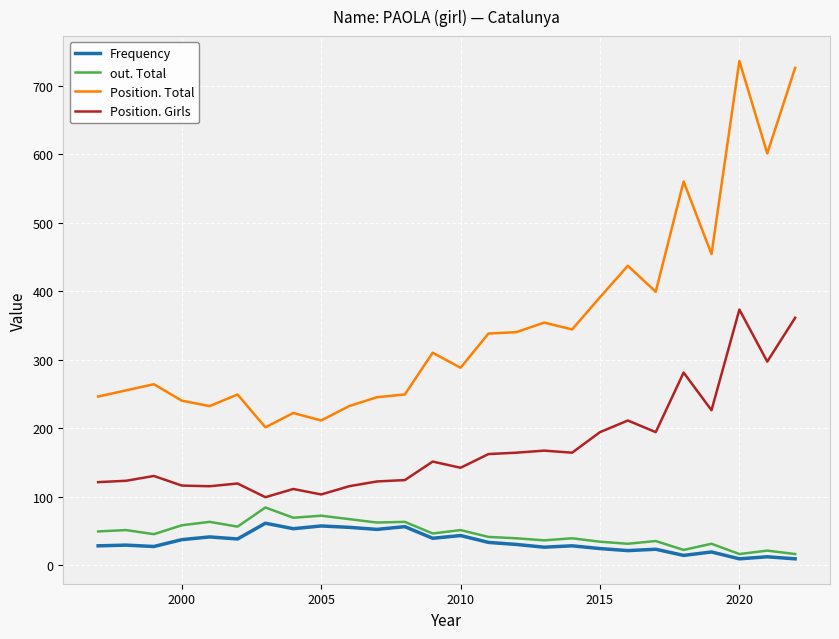

Which series has the largest range (max minus min)?

Position. Total